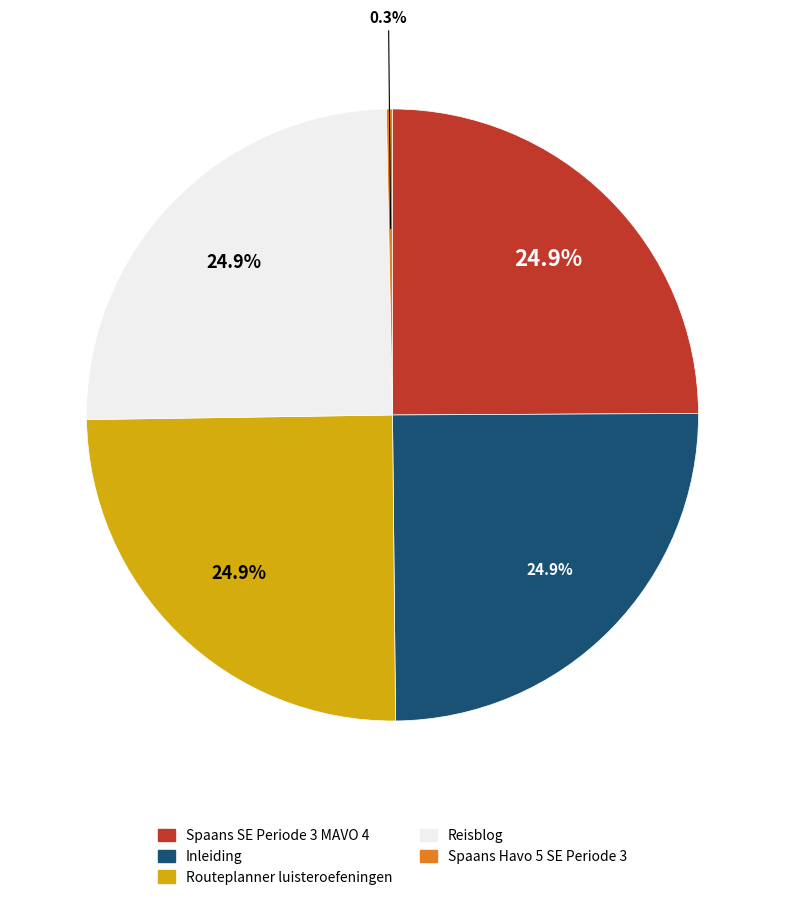

Which slice is the smallest?

Spaans Havo 5 SE Periode 3